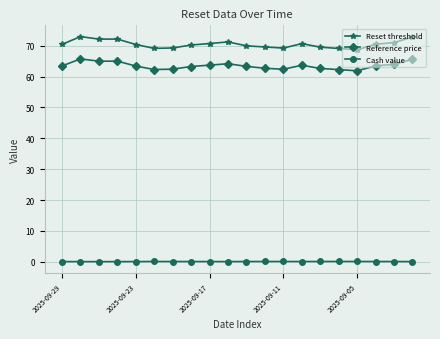

What is the value of the Reference price point at the 15th from the left?

62.6